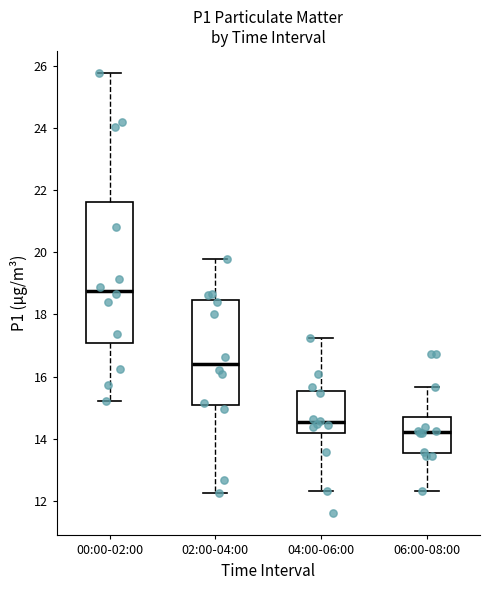

Which box's median line is the highest?

00:00-02:00